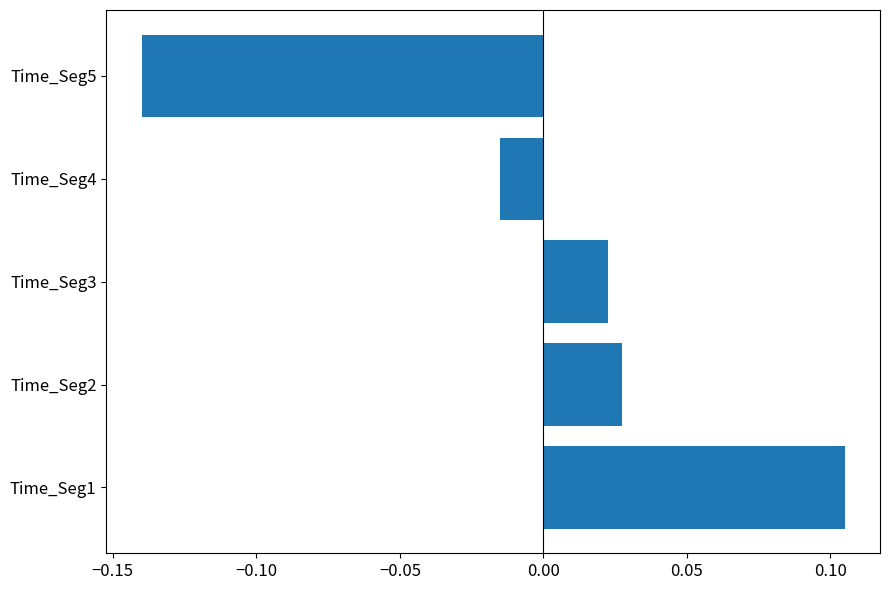

At which category does the chart reach its peak across all series?

Time_Seg1